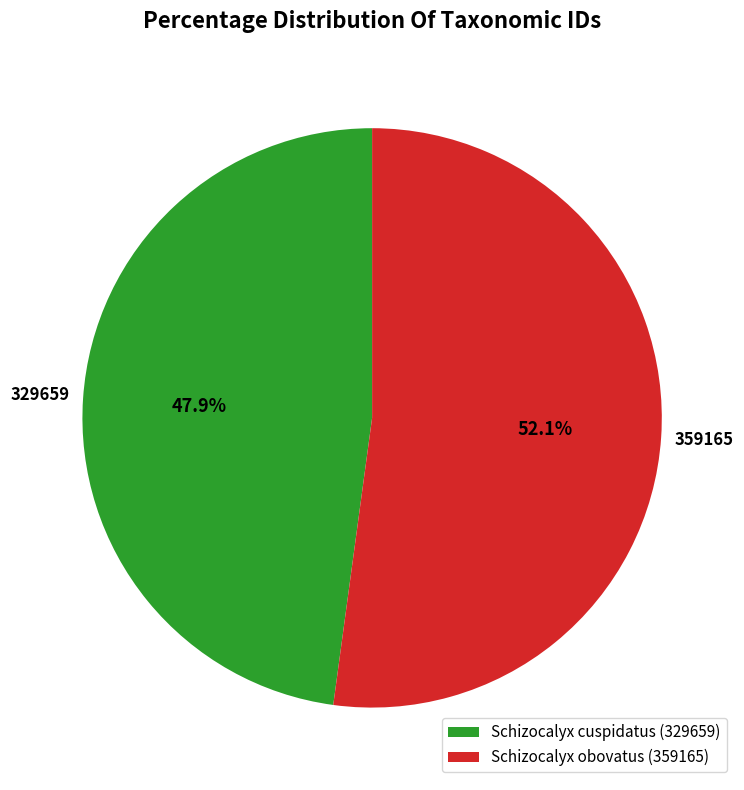

The Schizocalyx obovatus (359165) slice represents 52% of the pie. True or false?

True